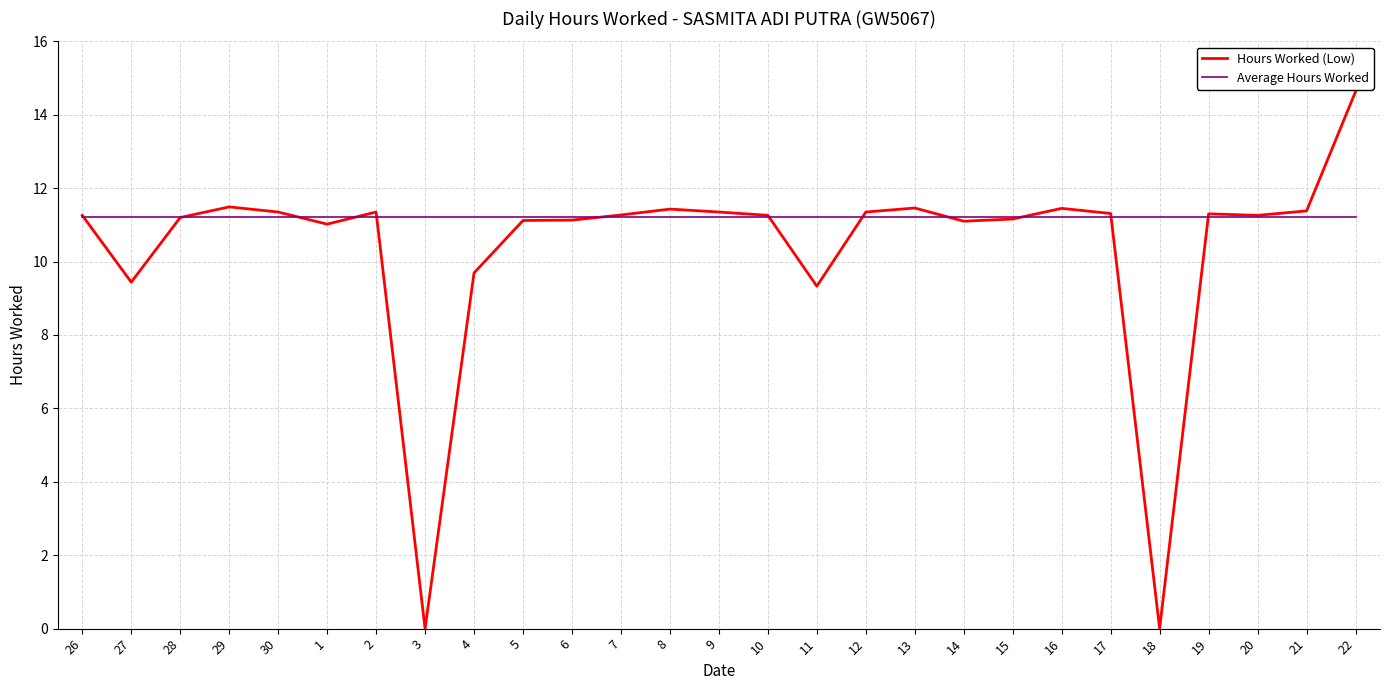

How many series are shown in this chart?

2